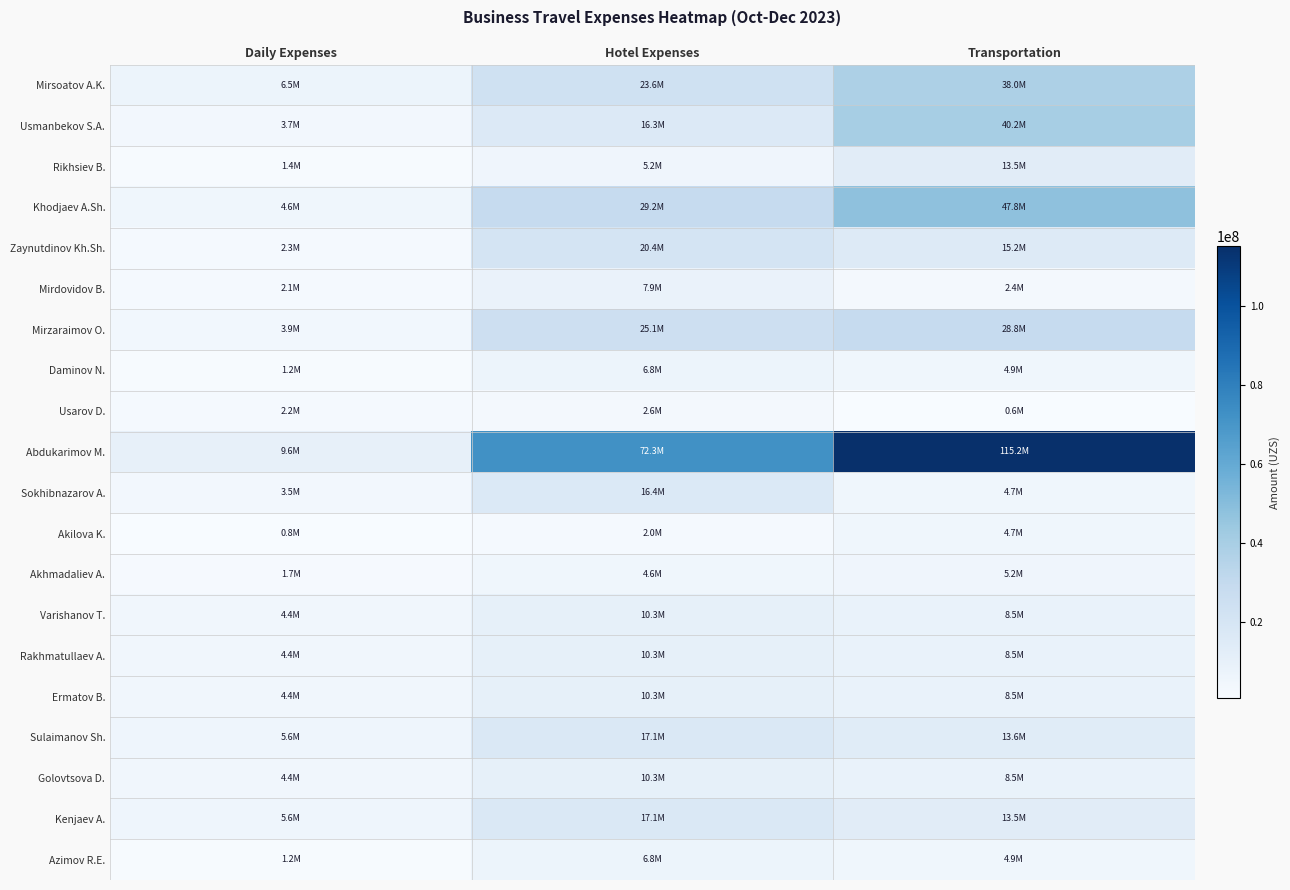

What is the spread (max minus min) of values at Daily Expenses?

8798415.1